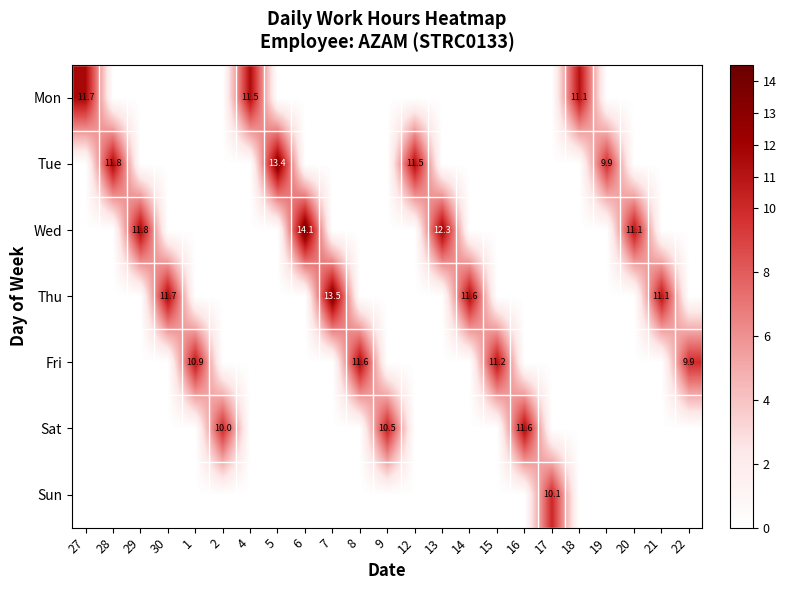

What is the sum of the Tue values at 19 and 12?

21.4